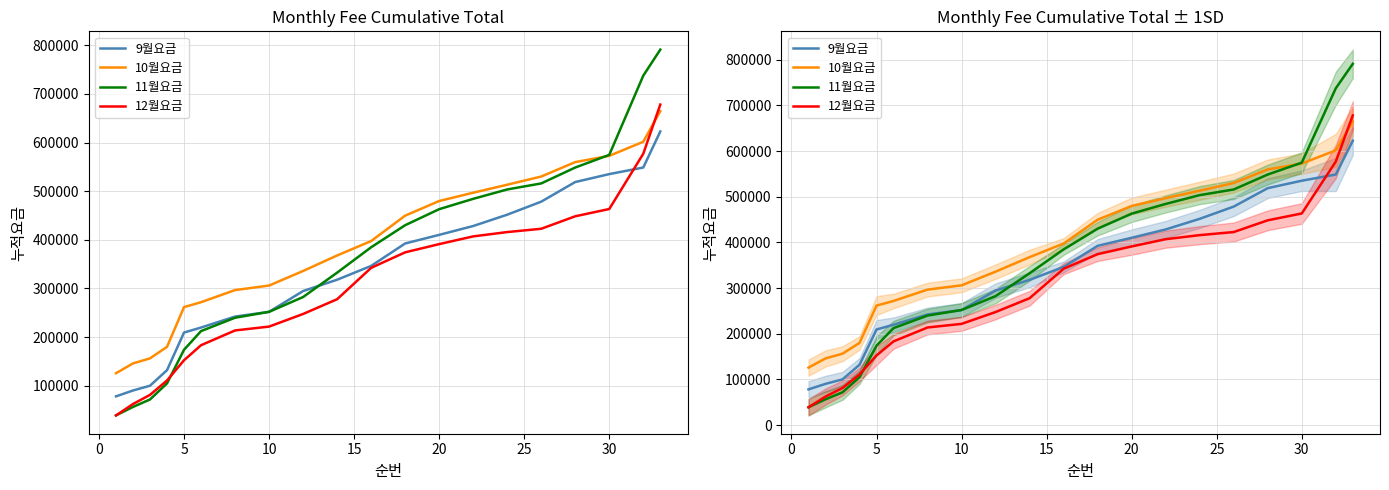

Reading right to left, extract all data points from this chart.

9월요금: 622780	548750	535170	518890	478510	451720	428430	410230	392530	346380	317980	294720	251970	242230	219690	209400	132070	100090	90230	78190
10월요금: 664580	601660	572720	559880	530200	513320	496940	479850	449760	397520	367830	336000	306030	296710	271820	261720	180010	156320	145980	125800
11월요금: 791130	737580	574740	548710	516000	503620	484320	463070	430100	384740	332530	282410	252000	239840	212380	174010	104910	71800	56460	39040
12월요금: 678140	577060	463420	448460	422770	415990	407100	391230	374330	342400	277900	247560	221650	213710	183340	152470	110810	81240	62410	38970